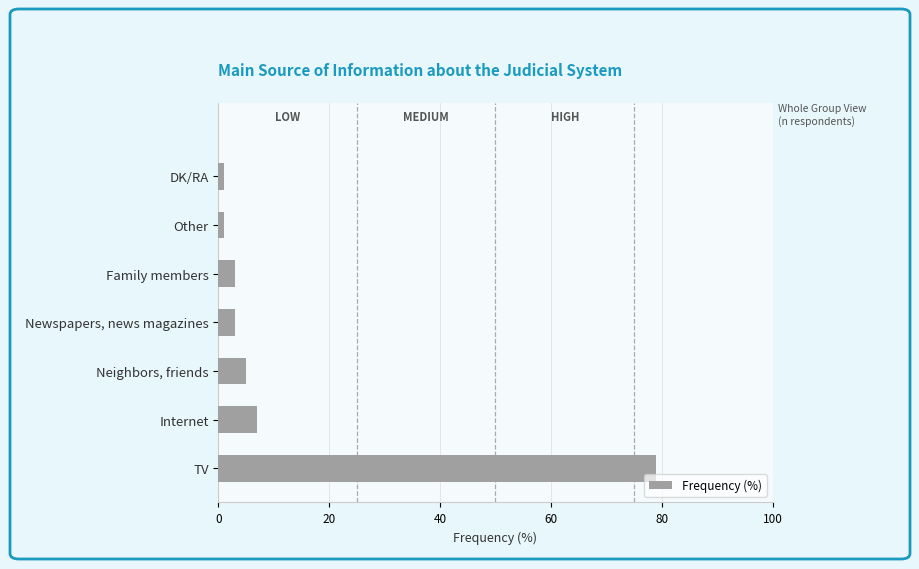

The chart shows a value of 3 at Family members. True or false?

True